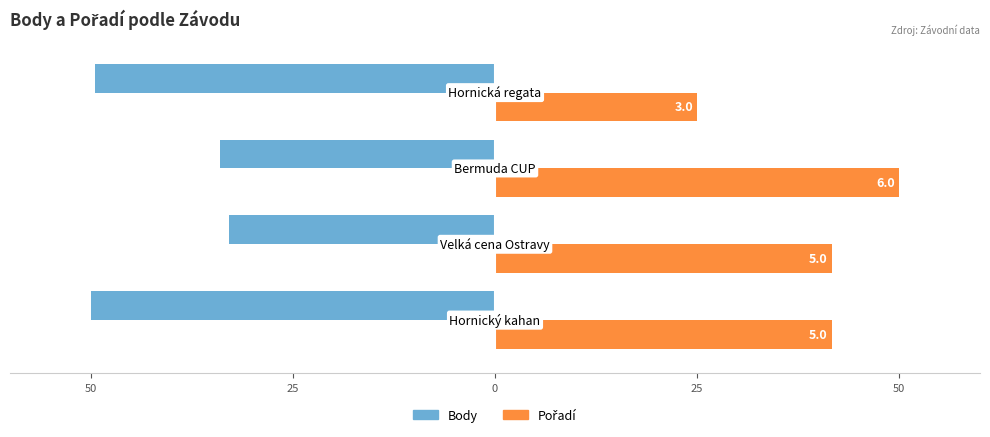

How many data points in Body are above -34?

1